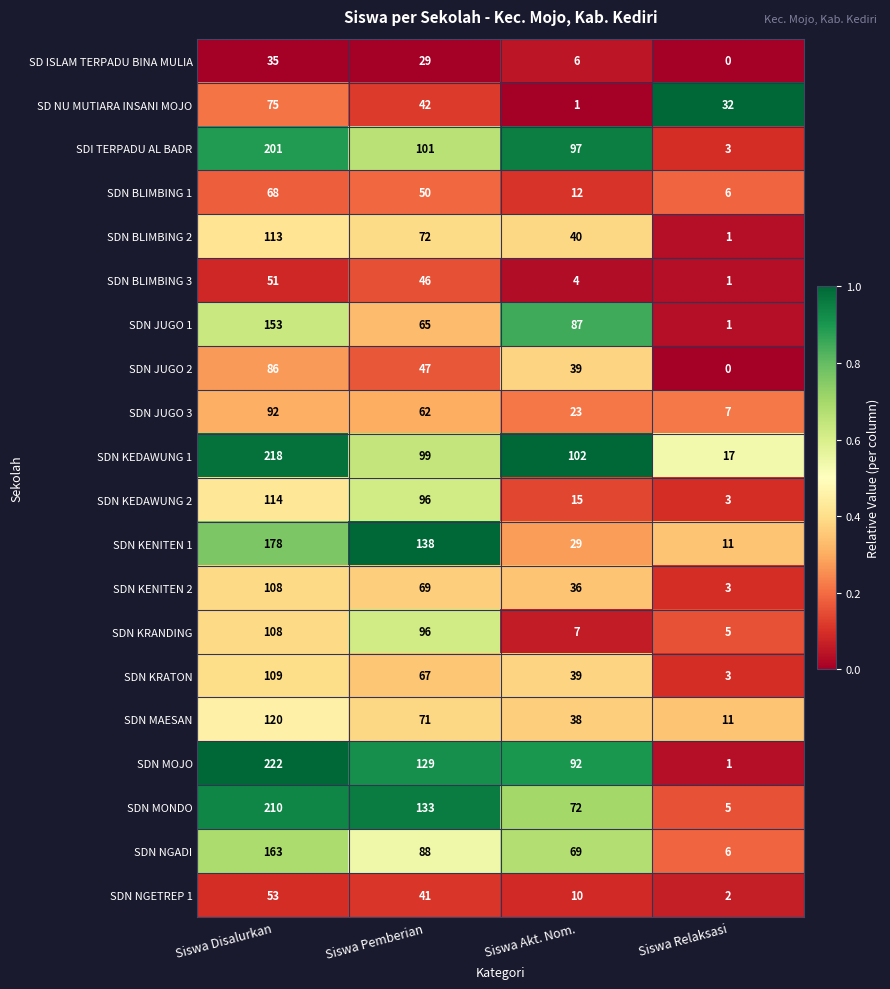

At how many categories does at least one series exceed 0?

4